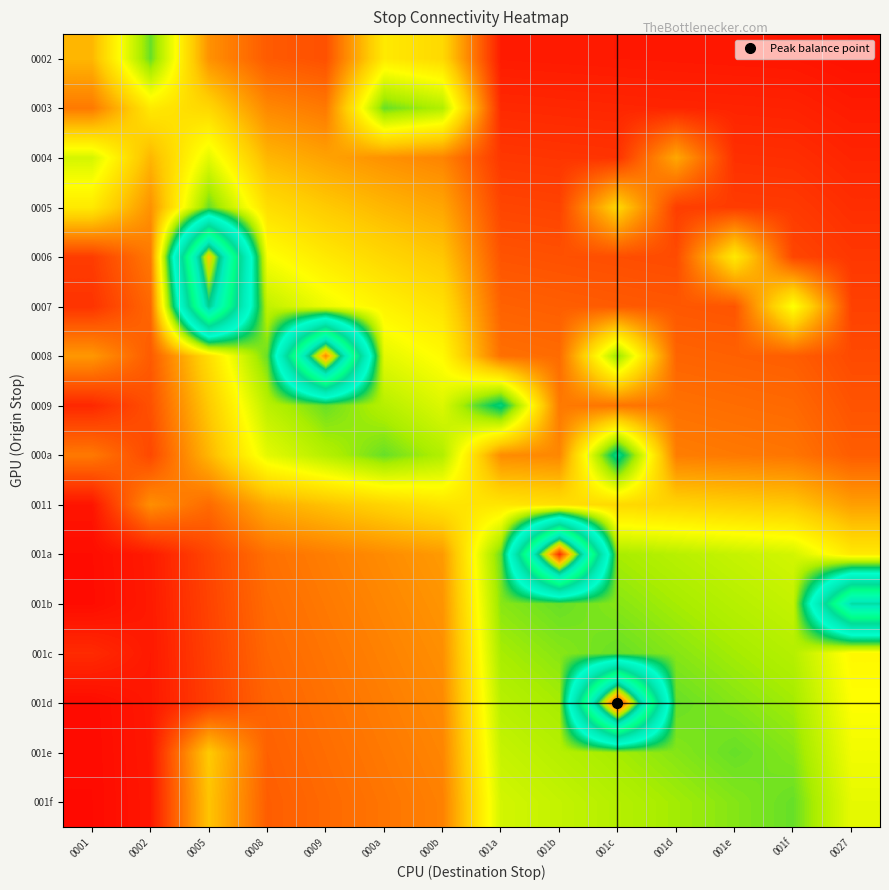

Reading right to left, extract all data points from this chart.

0002: 0027=0.0	001f=0.0	001e=0.0	001d=0.0	001c=0.0	001b=0.0	001a=0.0	000b=0.2	000a=0.2	0009=0.1	0008=0.1	0005=0.1	0002=0.3	0001=0.1
0003: 0027=0.0	001f=0.0	001e=0.0	001d=0.0	001c=0.0	001b=0.0	001a=0.0	000b=0.3	000a=0.3	0009=0.1	0008=0.1	0005=0.2	0002=0.2	0001=0.1
0004: 0027=0.0	001f=0.0	001e=0.0	001d=0.1	001c=0.0	001b=0.0	001a=0.0	000b=0.1	000a=0.1	0009=0.1	0008=0.1	0005=0.2	0002=0.1	0001=0.2
0005: 0027=0.0	001f=0.0	001e=0.0	001d=0.1	001c=0.2	001b=0.1	001a=0.1	000b=0.1	000a=0.1	0009=0.2	0008=0.2	0005=0.3	0002=0.1	0001=0.2
0006: 0027=0.0	001f=0.1	001e=0.2	001d=0.1	001c=0.1	001b=0.1	001a=0.1	000b=0.2	000a=0.2	0009=0.2	0008=0.2	0005=0.8	0002=0.1	0001=0.0
0007: 0027=0.1	001f=0.2	001e=0.1	001d=0.1	001c=0.1	001b=0.1	001a=0.1	000b=0.2	000a=0.2	0009=0.2	0008=0.3	0005=0.7	0002=0.1	0001=0.0
0008: 0027=0.1	001f=0.1	001e=0.1	001d=0.1	001c=0.3	001b=0.1	001a=0.1	000b=0.2	000a=0.2	0009=0.9	0008=0.3	0005=0.2	0002=0.1	0001=0.1
0009: 0027=0.1	001f=0.1	001e=0.1	001d=0.1	001c=0.1	001b=0.1	001a=0.3	000b=0.2	000a=0.3	0009=0.3	0008=0.3	0005=0.2	0002=0.1	0001=0.0
000a: 0027=0.1	001f=0.1	001e=0.1	001d=0.1	001c=0.4	001b=0.1	001a=0.1	000b=0.3	000a=0.3	0009=0.3	0008=0.2	0005=0.1	0002=0.1	0001=0.1
0011: 0027=0.1	001f=0.2	001e=0.2	001d=0.2	001c=0.2	001b=0.2	001a=0.2	000b=0.2	000a=0.2	0009=0.2	0008=0.1	0005=0.1	0002=0.1	0001=0.0
001a: 0027=0.2	001f=0.3	001e=0.3	001d=0.3	001c=0.3	001b=1.0	001a=0.3	000b=0.1	000a=0.1	0009=0.1	0008=0.1	0005=0.1	0002=0.0	0001=0.0
001b: 0027=0.7	001f=0.3	001e=0.3	001d=0.3	001c=0.3	001b=0.3	001a=0.3	000b=0.1	000a=0.1	0009=0.1	0008=0.1	0005=0.1	0002=0.0	0001=0.0
001c: 0027=0.2	001f=0.3	001e=0.3	001d=0.3	001c=0.3	001b=0.3	001a=0.3	000b=0.1	000a=0.1	0009=0.1	0008=0.1	0005=0.1	0002=0.0	0001=0.0
001d: 0027=0.2	001f=0.3	001e=0.3	001d=0.3	001c=1.0	001b=0.3	001a=0.3	000b=0.1	000a=0.1	0009=0.1	0008=0.1	0005=0.1	0002=0.0	0001=0.0
001e: 0027=0.2	001f=0.3	001e=0.3	001d=0.3	001c=0.3	001b=0.3	001a=0.3	000b=0.1	000a=0.1	0009=0.1	0008=0.1	0005=0.2	0002=0.0	0001=0.0
001f: 0027=0.2	001f=0.3	001e=0.3	001d=0.3	001c=0.3	001b=0.3	001a=0.3	000b=0.1	000a=0.1	0009=0.1	0008=0.1	0005=0.2	0002=0.0	0001=0.0